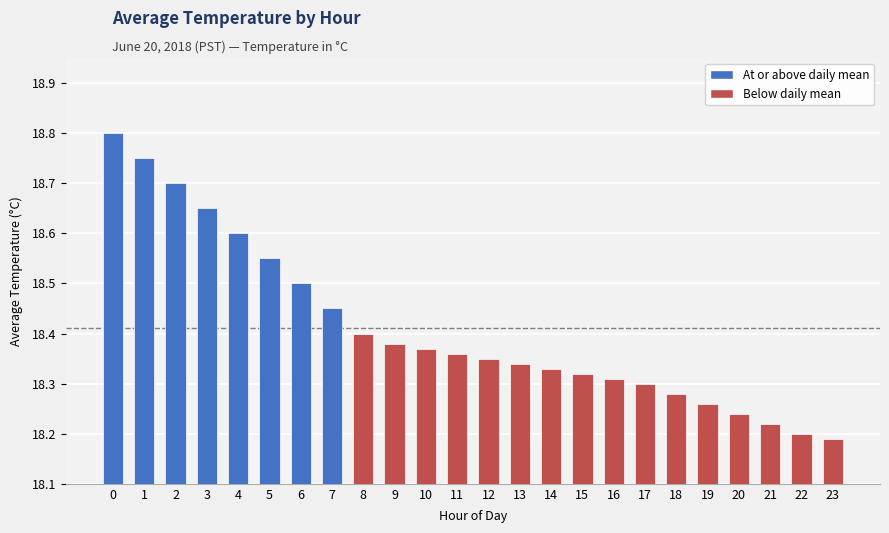

What is the difference between the values at 20 and 17?

0.1